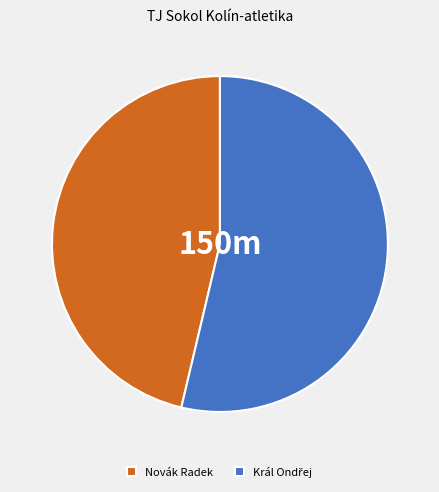

The Novák Radek slice represents 35% of the pie. True or false?

False